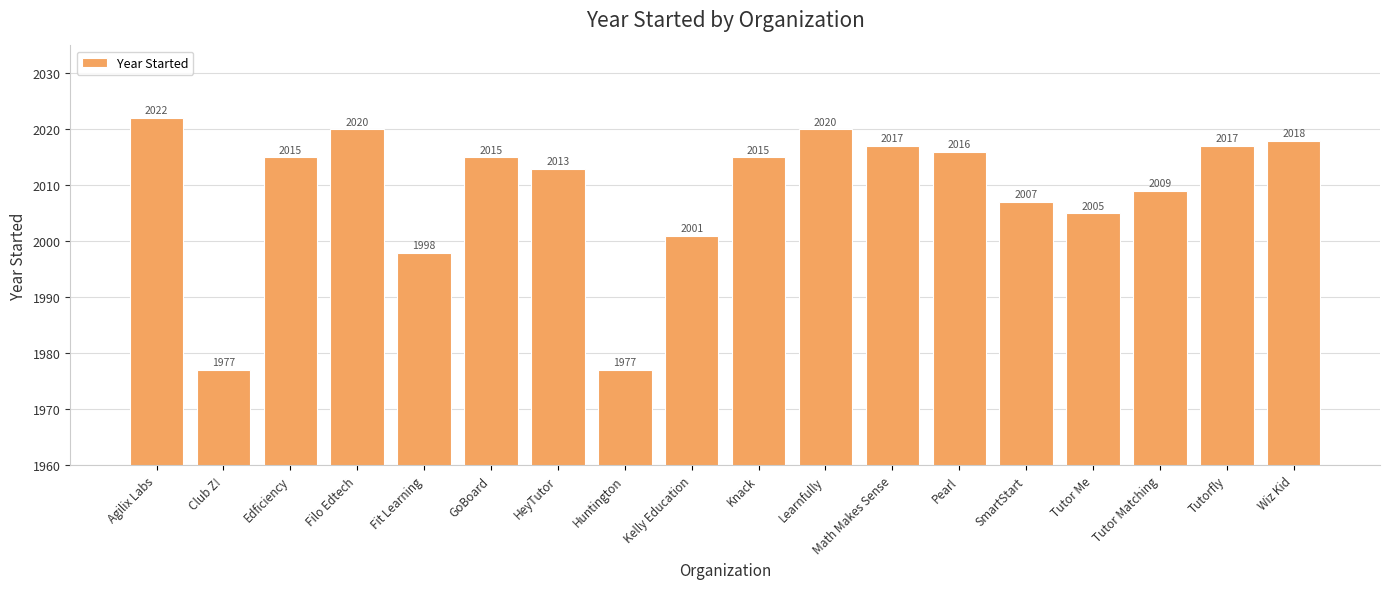

What is the sum of all values?

36162